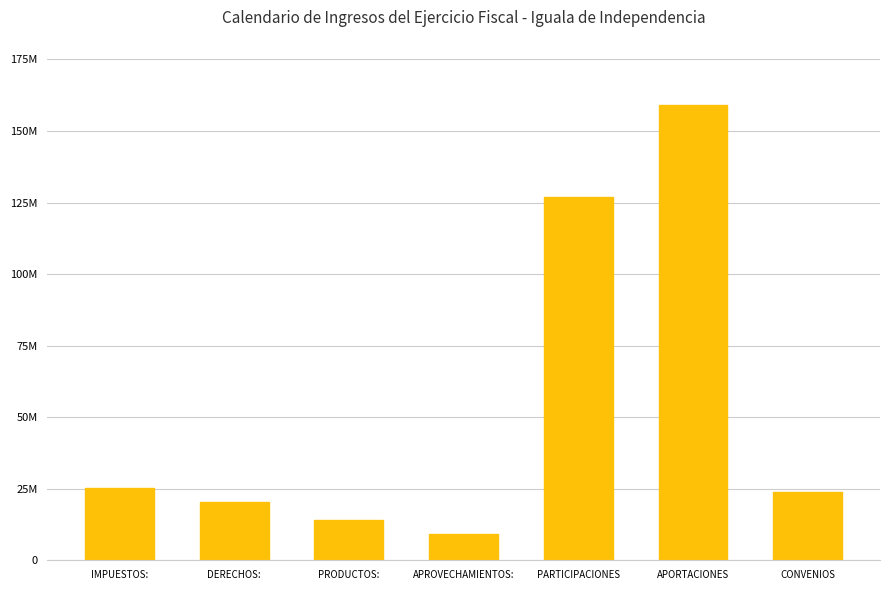

What is the difference between the maximum and minimum values?

149962926